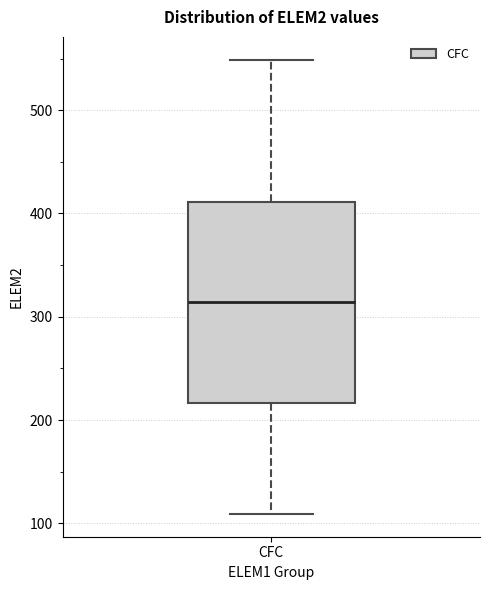

Where is the upper edge of the box for CFC on the y-axis? The values are not printed on the chart, so give them approximately, as read against the axis.

410